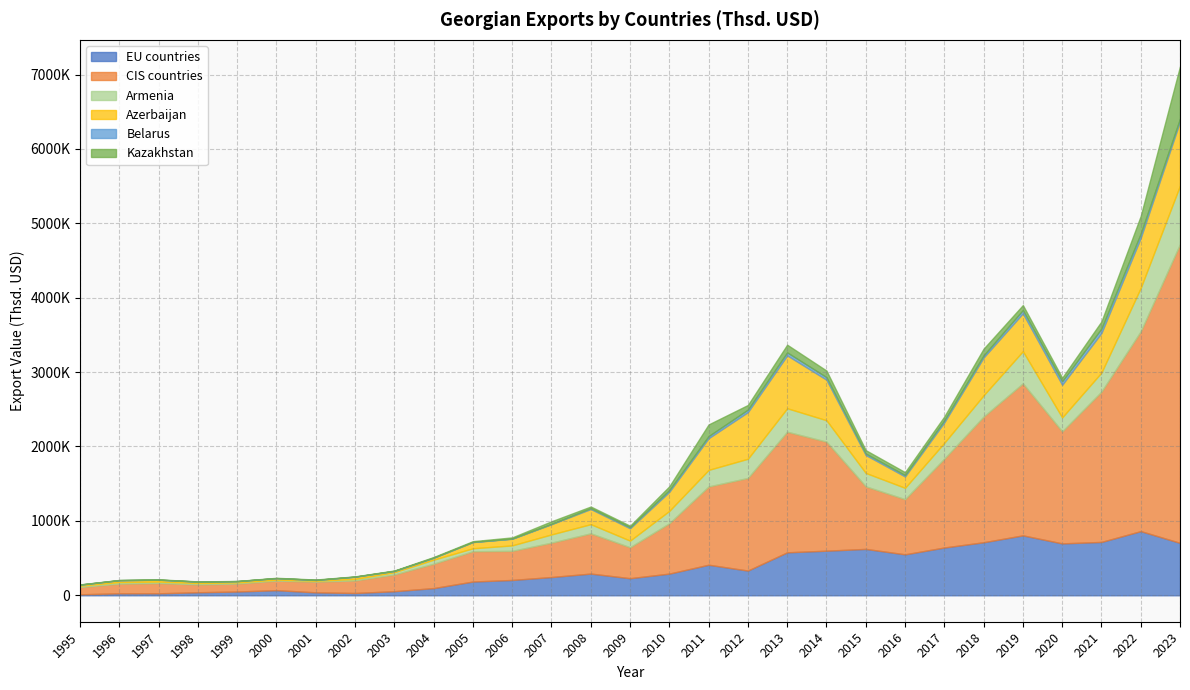

True or false: Azerbaijan has more than 0 interior local peaks.

True